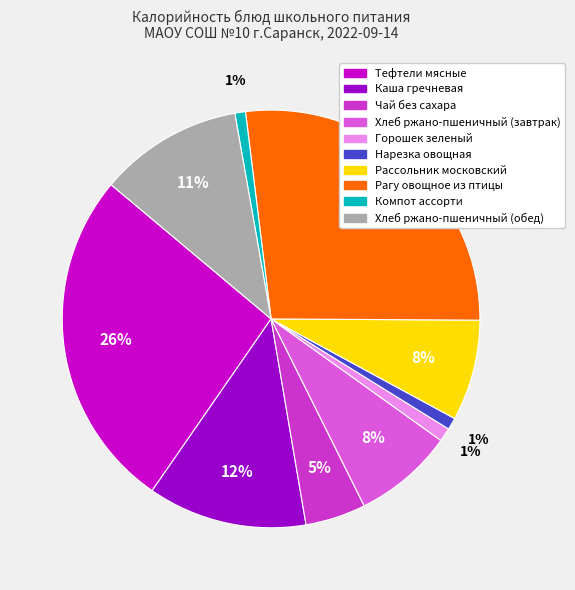

Is it true that Рагу овощное из птицы is 42% of the pie?

False